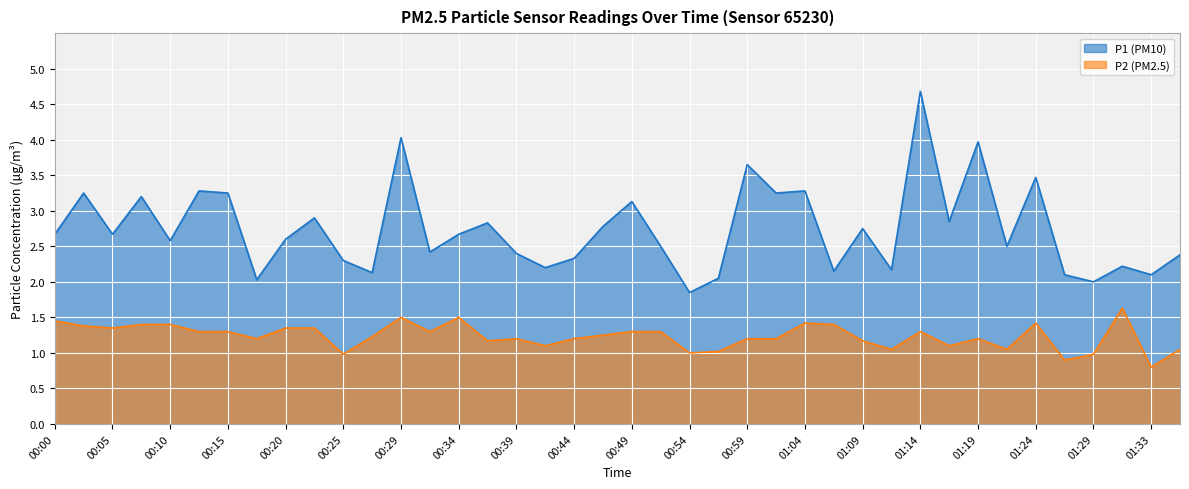

What is the difference between the maximum and minimum values in the P1 series?

2.8